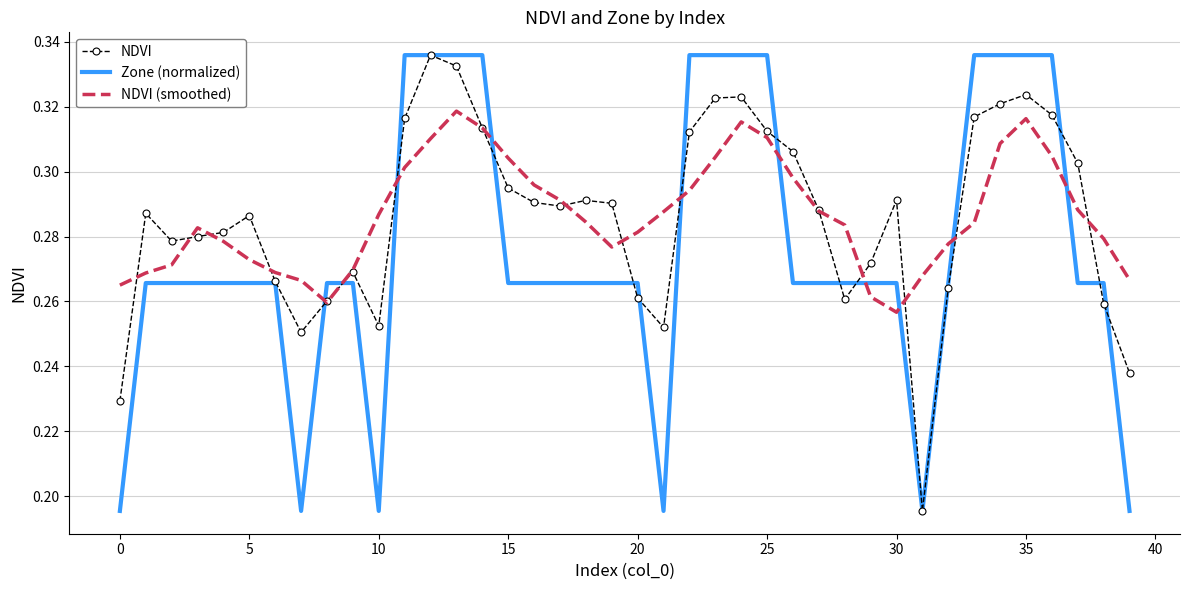

In NDVI, how many points are lower than both neighbors (excluding endpoints)?

7